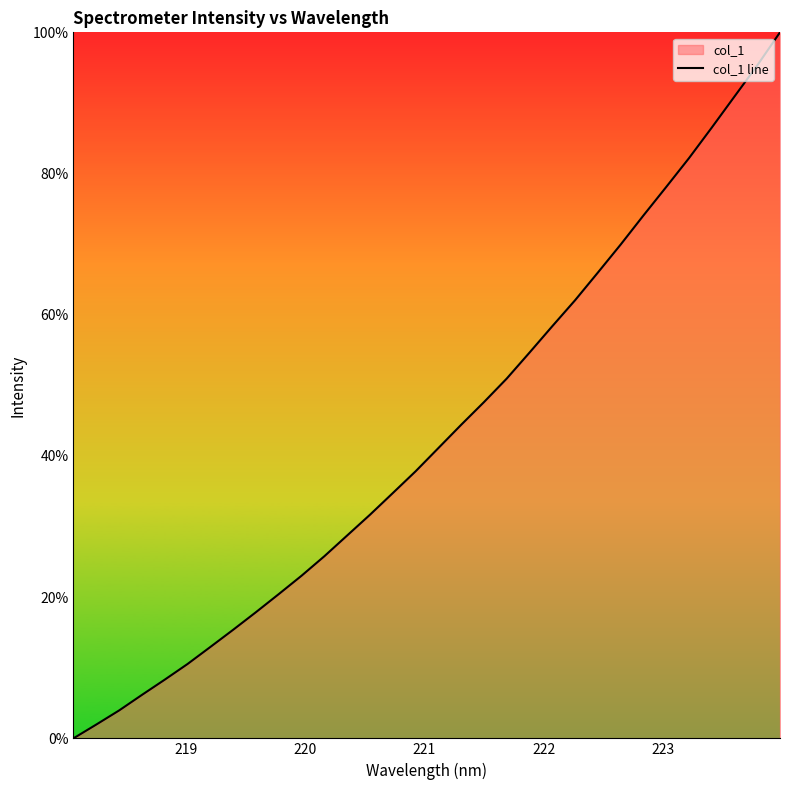

What is the difference between the maximum and minimum values?

100.0